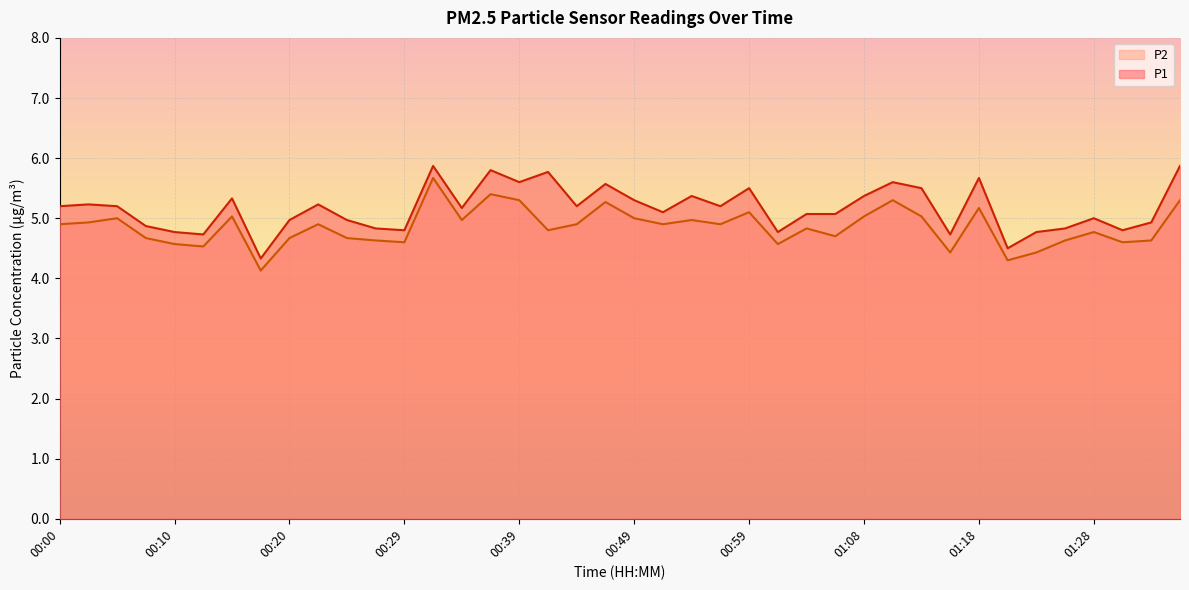

True or false: P1 and P2 cross at least once.

False